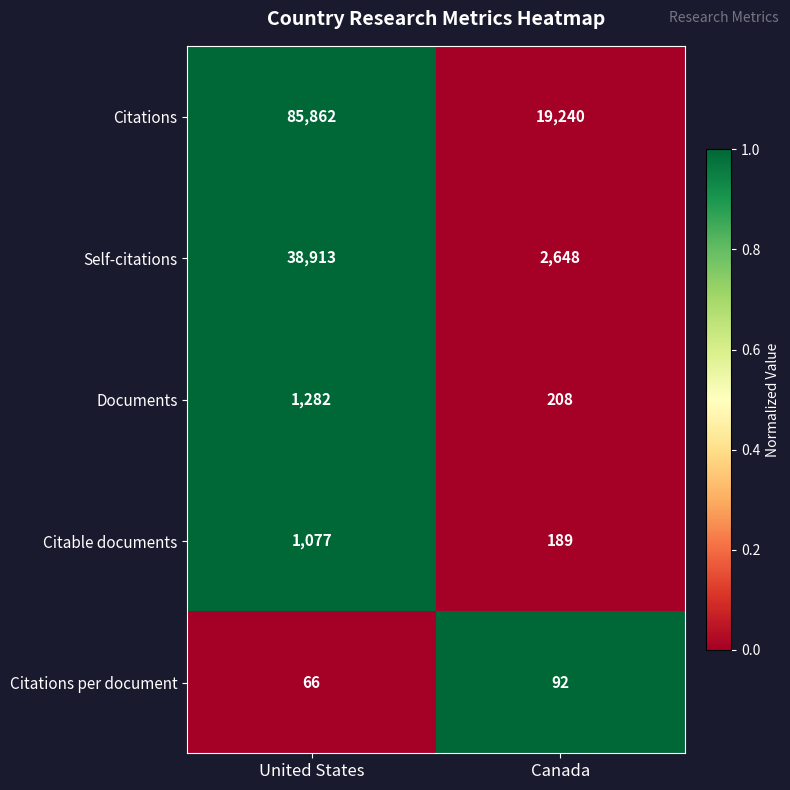

Which series has the largest total across all categories?

Citations